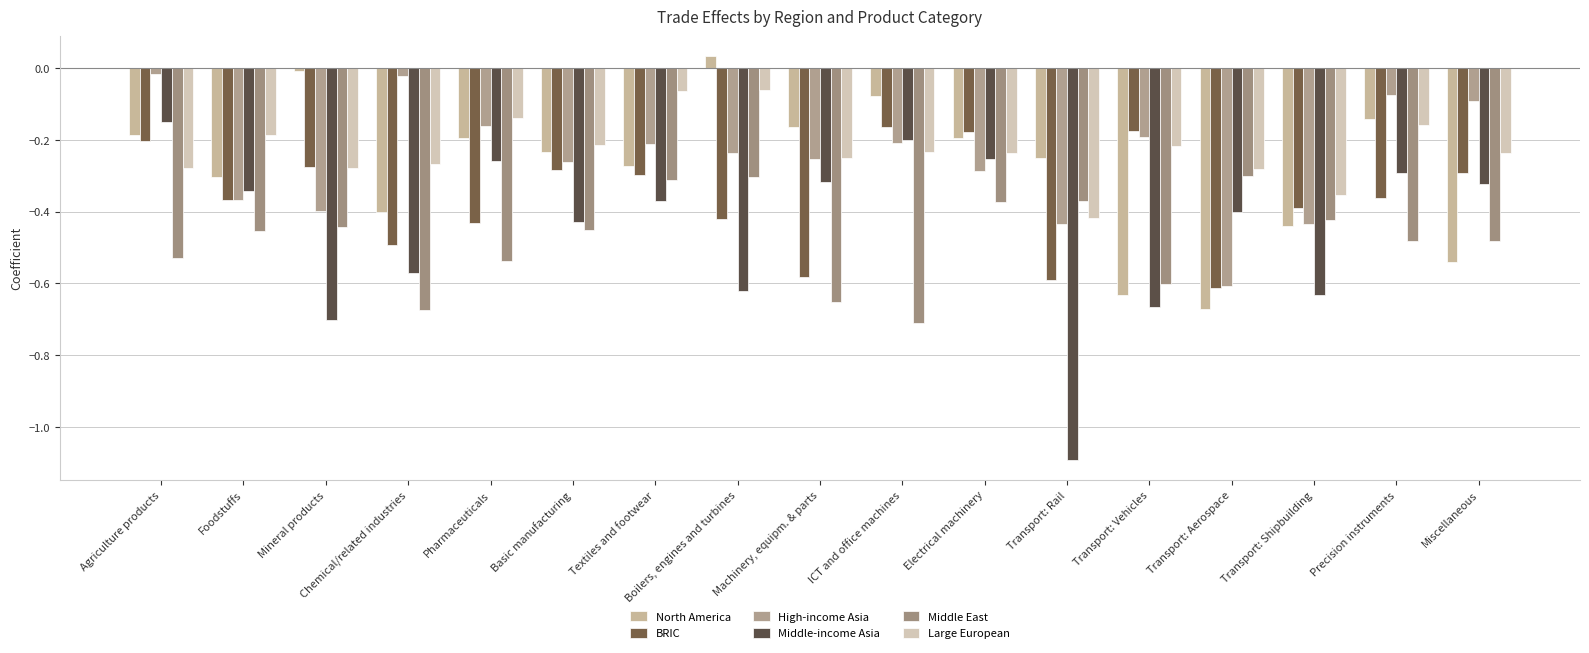

The value of North America at Chemical/related industries is -0.4. True or false?

True